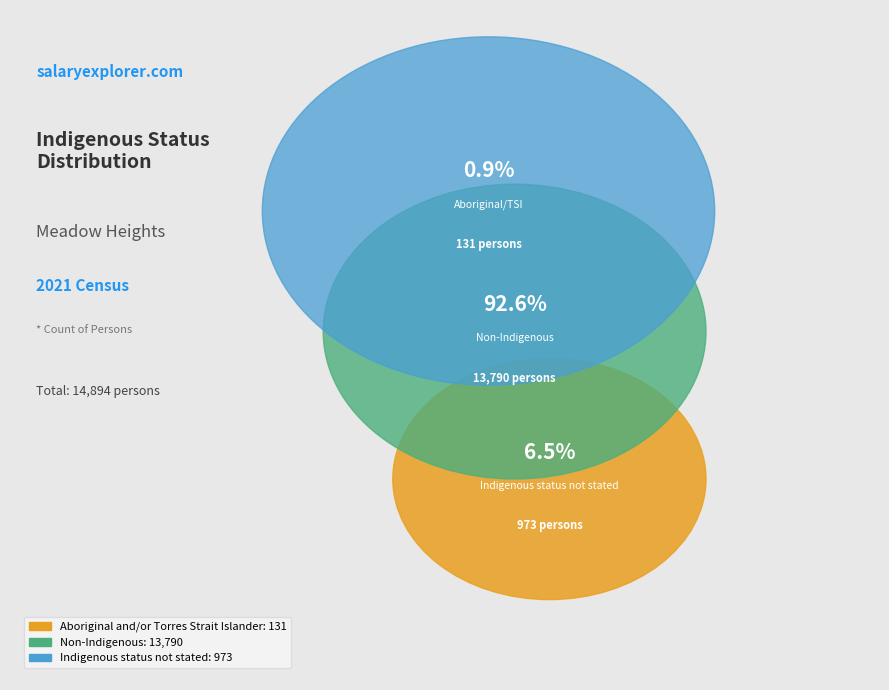

What percentage do Indigenous status not stated and Aboriginal and/or Torres Strait Islander together represent?

7.4%